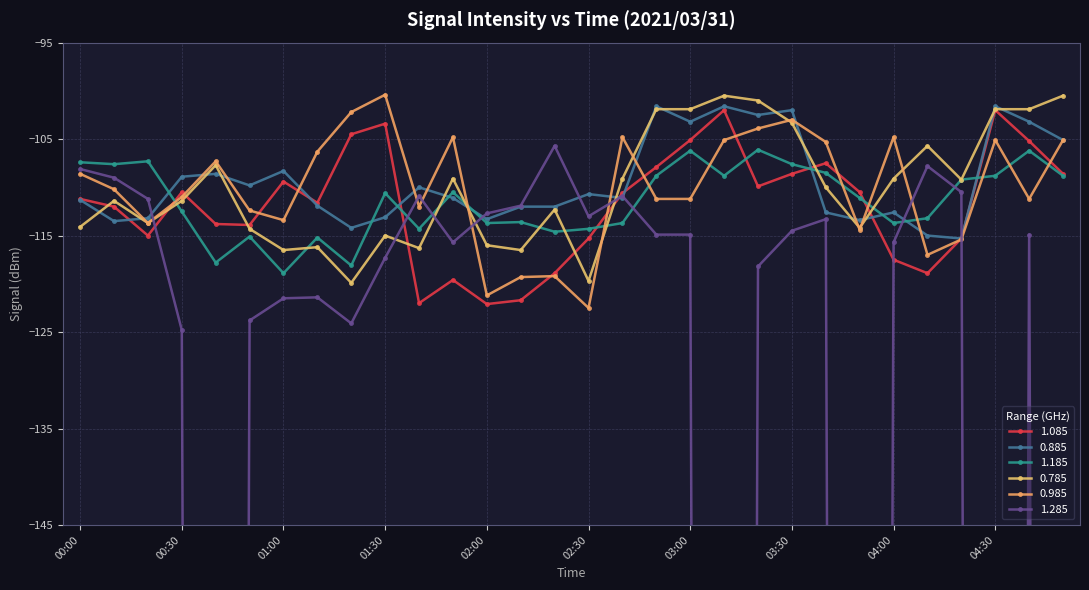

True or false: 1.285 and 0.985 intersect in this chart.

True